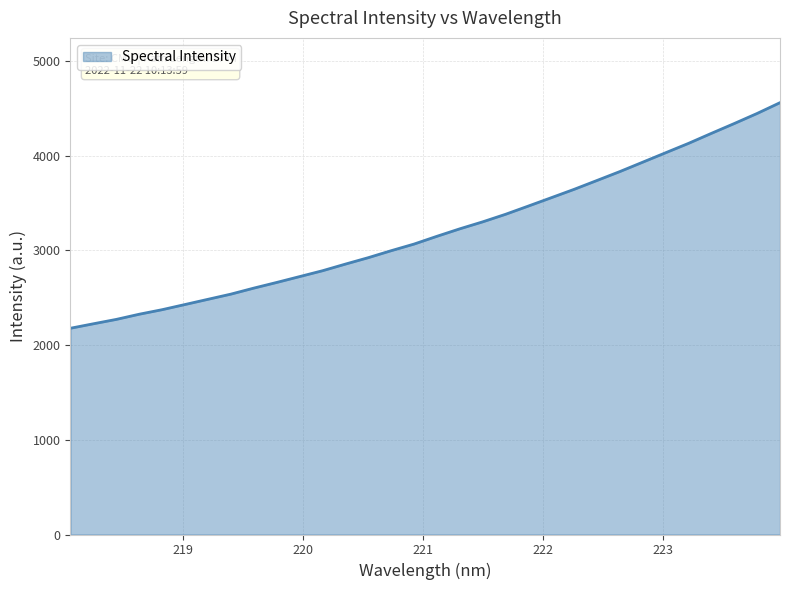

What is the greatest value displayed?

4559.7